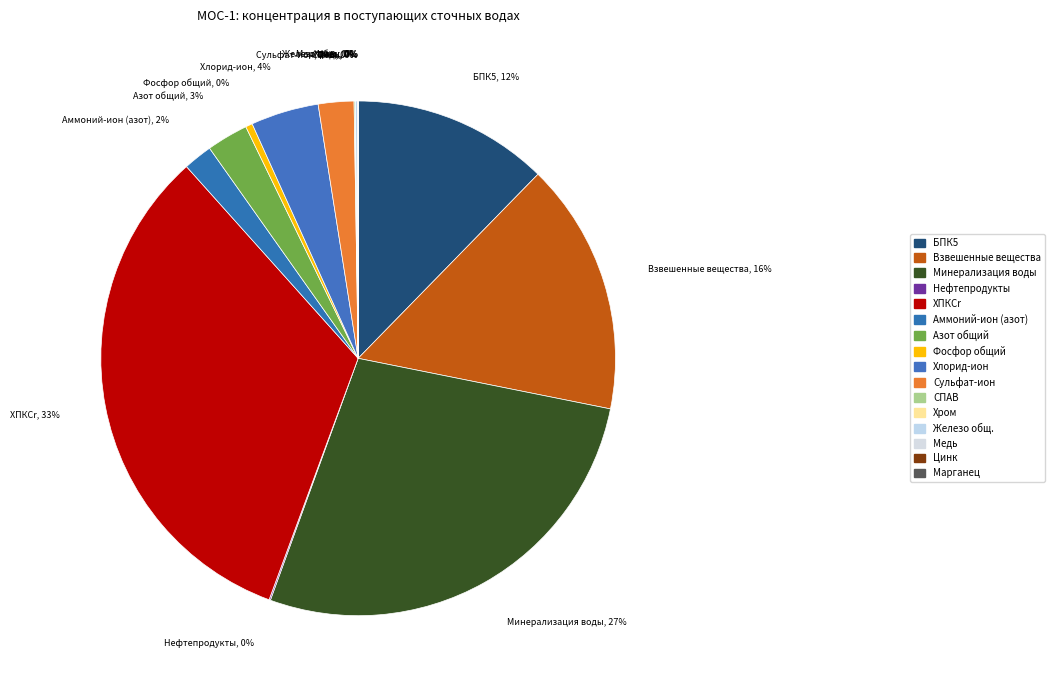

Which has a higher value, Хлорид-ион or Азот общий?

Хлорид-ион